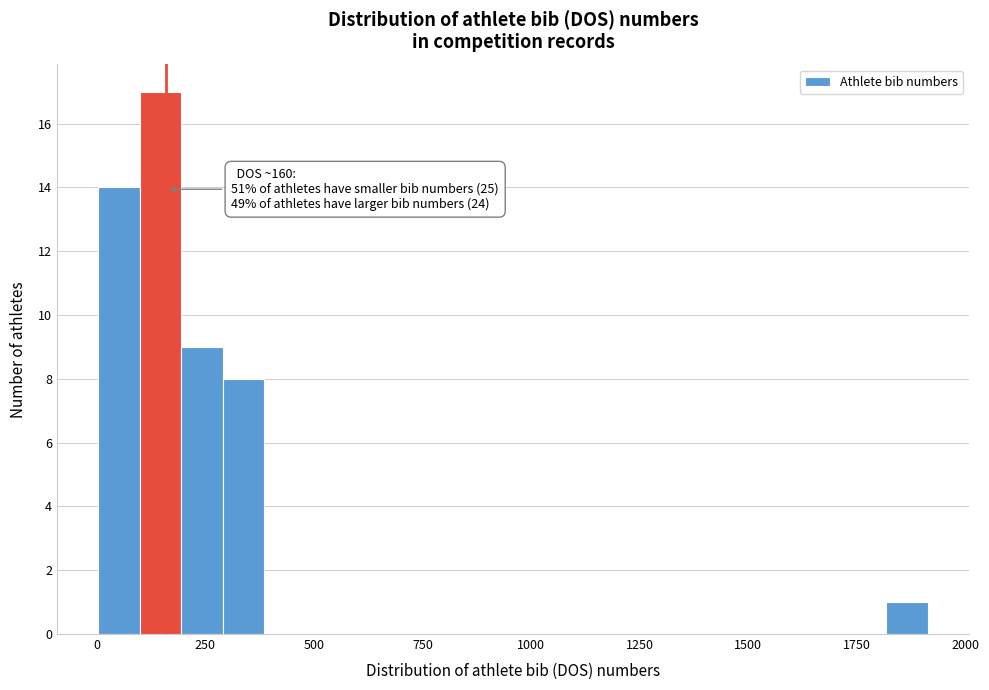

Read against the x-axis, roughly where is the centre of the tallest bar?

150